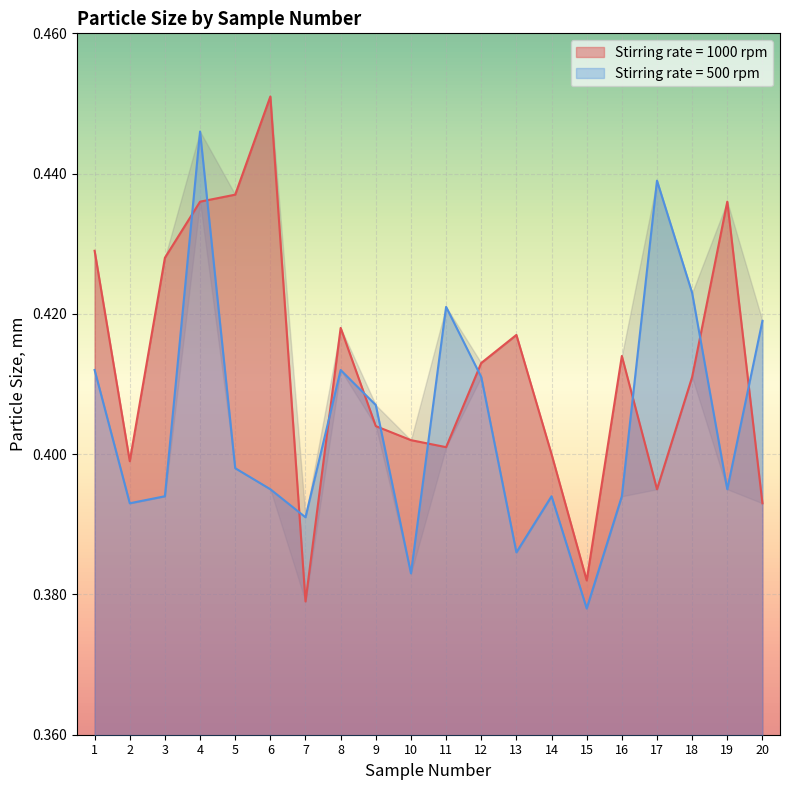

True or false: Stirring rate = 500 rpm has more than 0 interior local peaks.

True